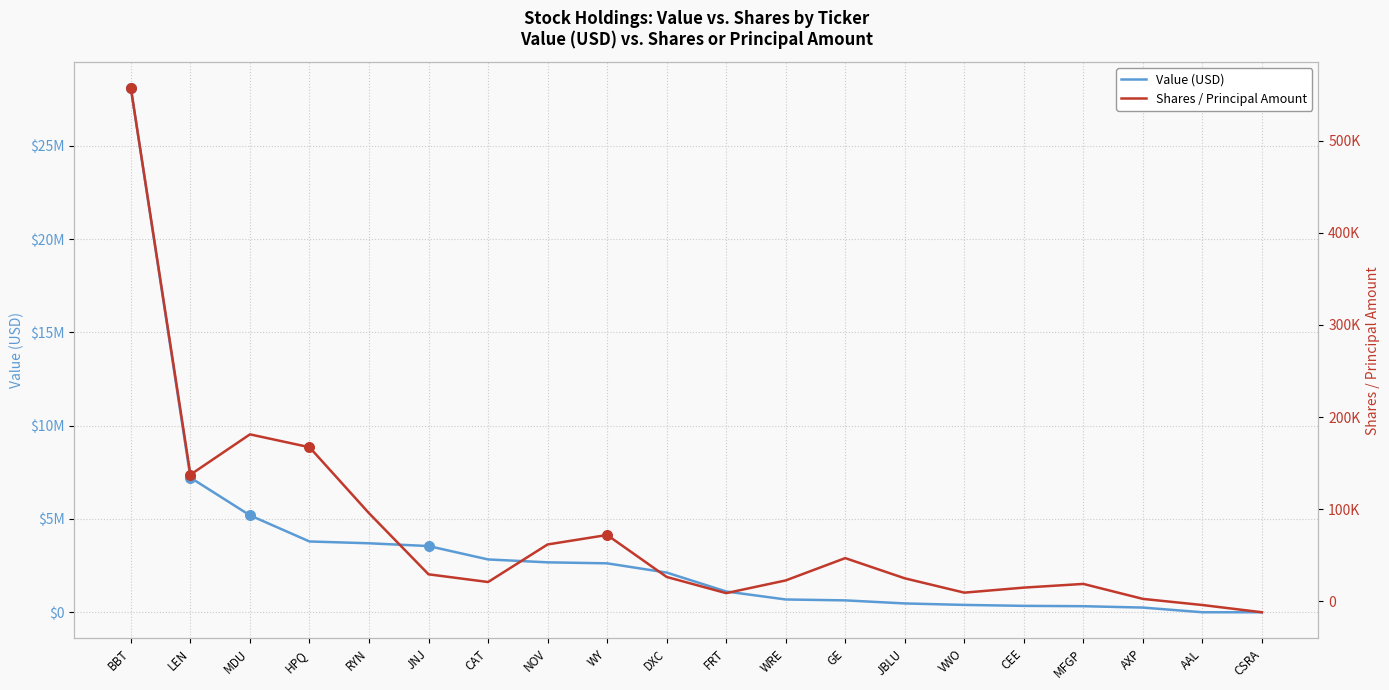

Which series has the largest Y range (max minus min)?

Value (USD)